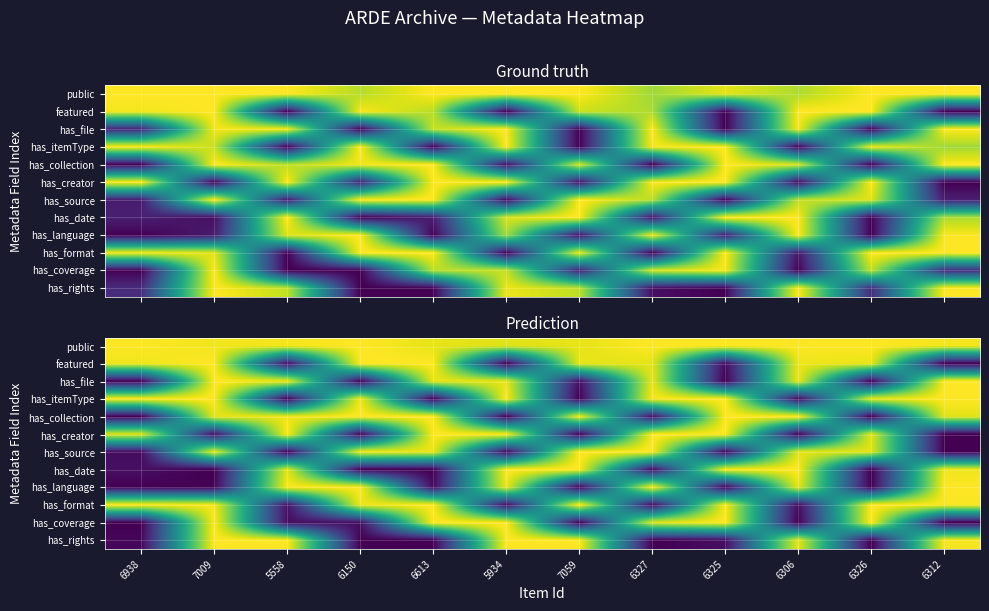

What is the spread (max minus min) of values at 6938?

1.0